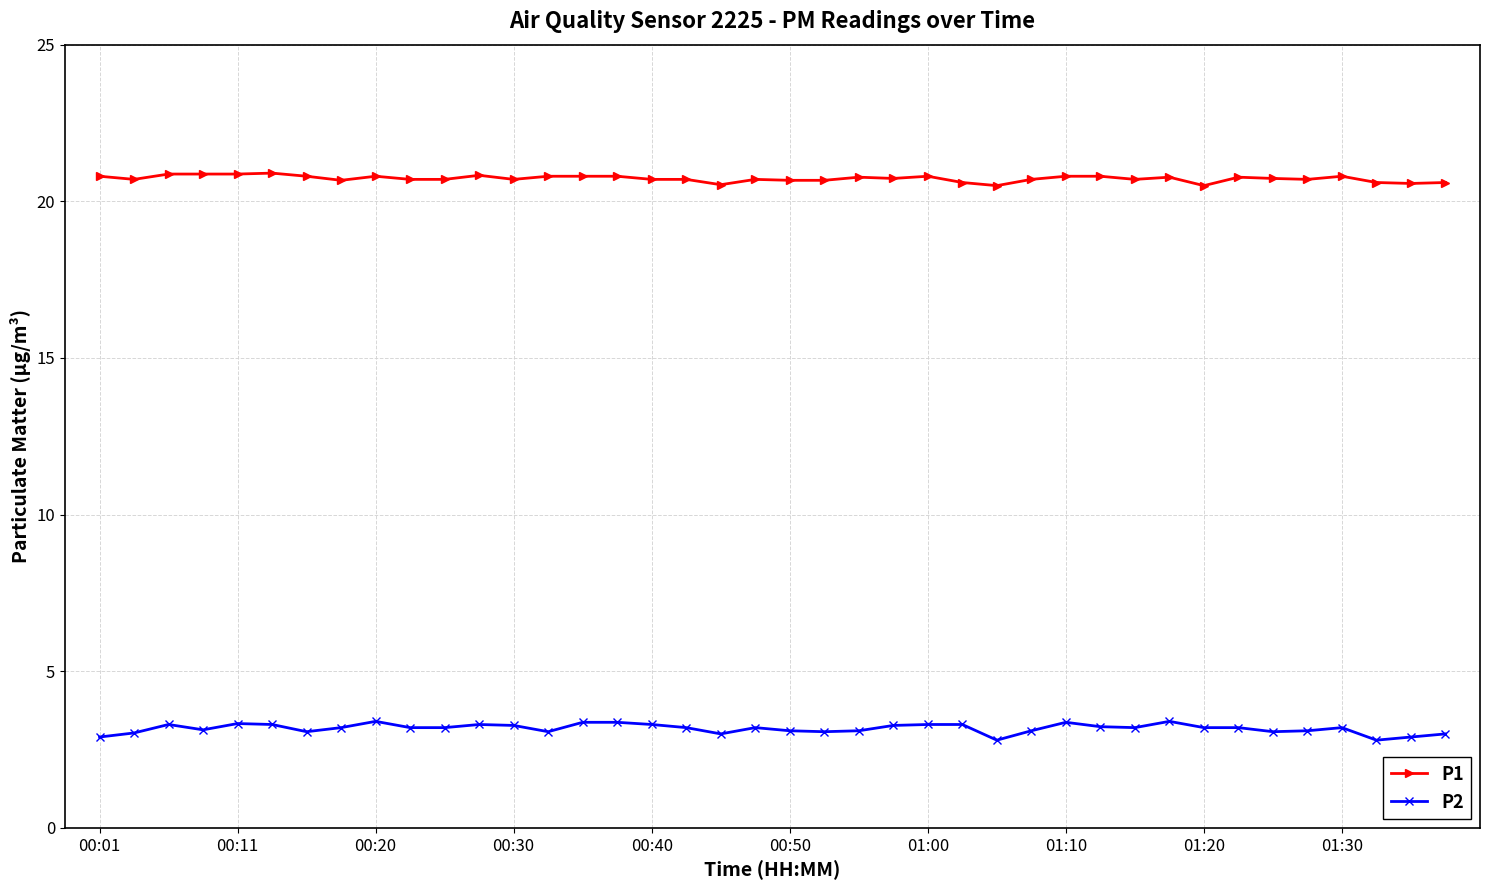

What is the highest value of the P2 series?

3.4